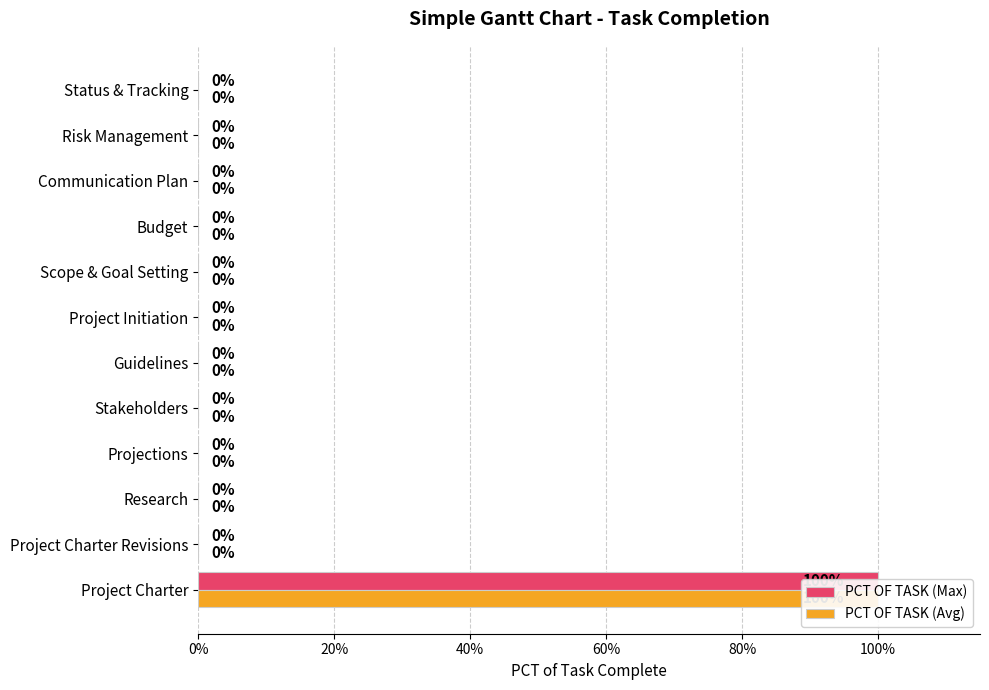

How many groups of bars are there?

12